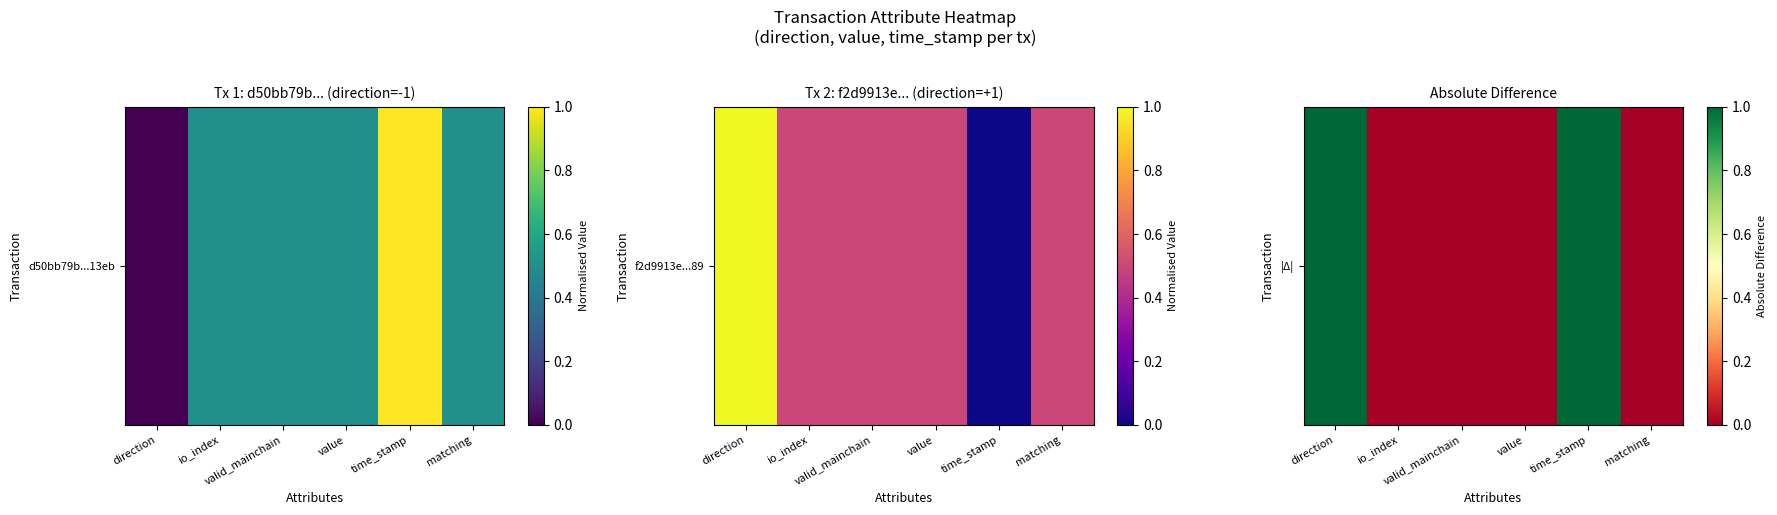

What is the sum of all values?

2